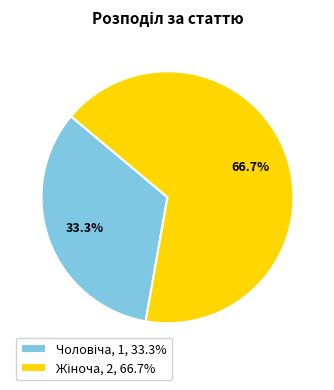

What is the majority slice?

Жіноча